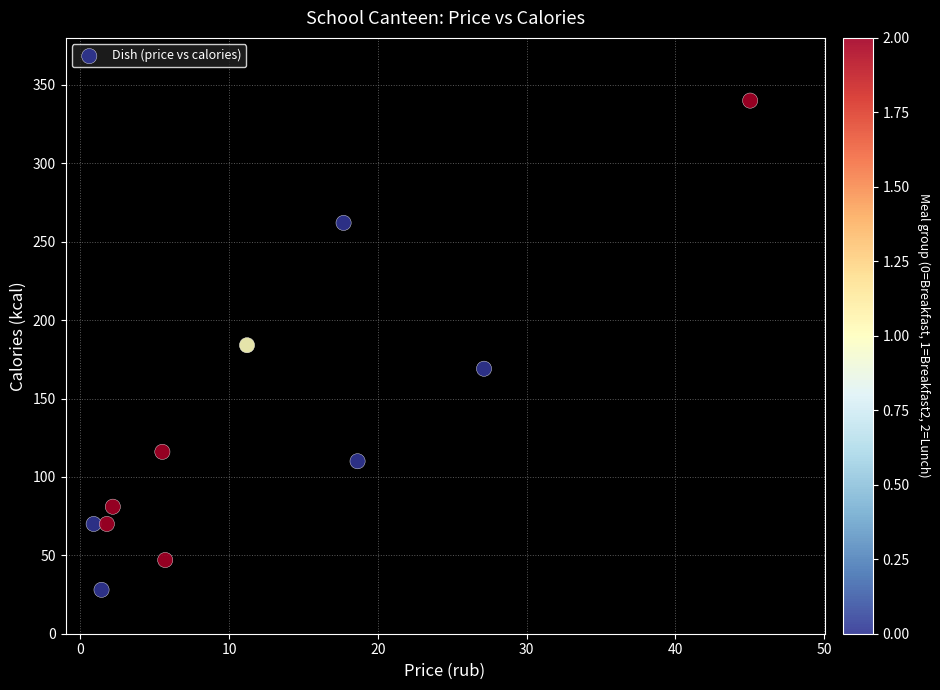

What is the range of Y values (max minus min)?

312